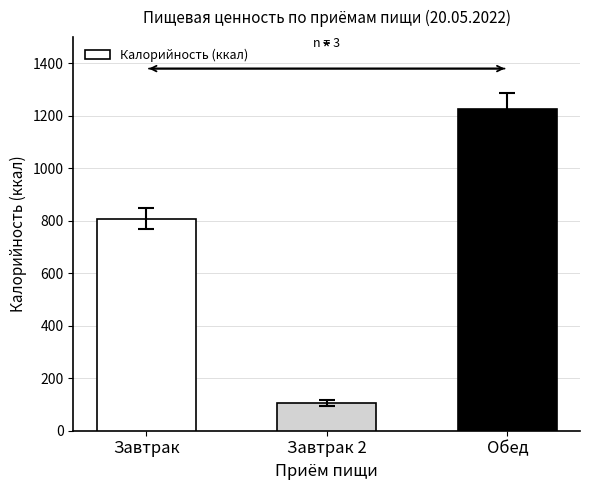

Where is the data nearest to the value 666?

Завтрак